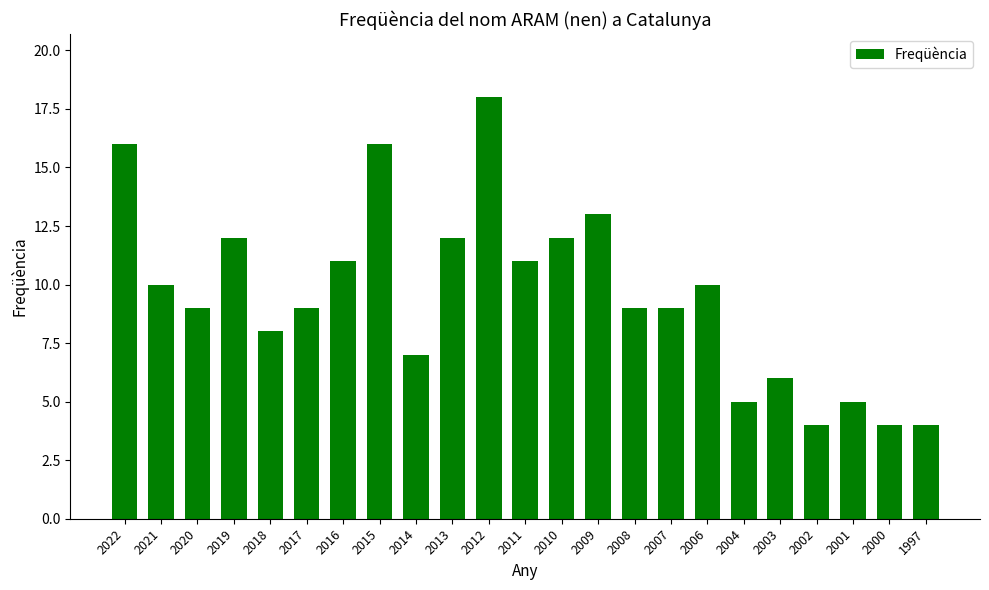

Is it true that the value at 2007 is 9?

True